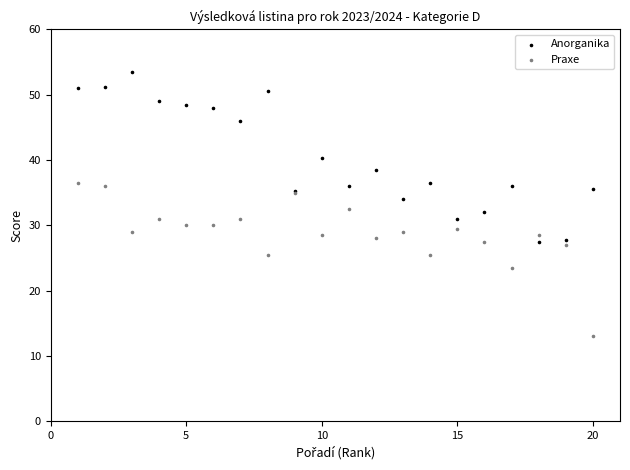

Which series has the largest Y range (max minus min)?

Anorganika